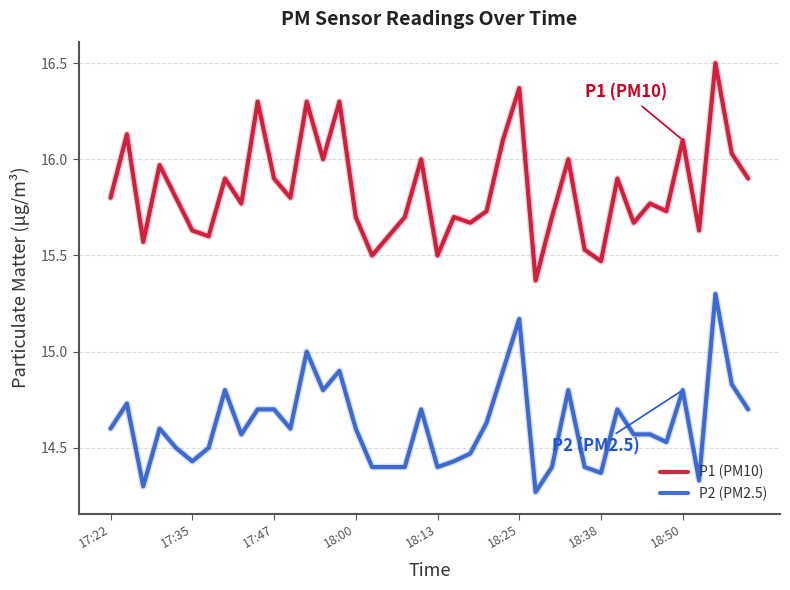

What is the difference between the maximum and minimum values in the P2 (PM2.5) series?

1.0